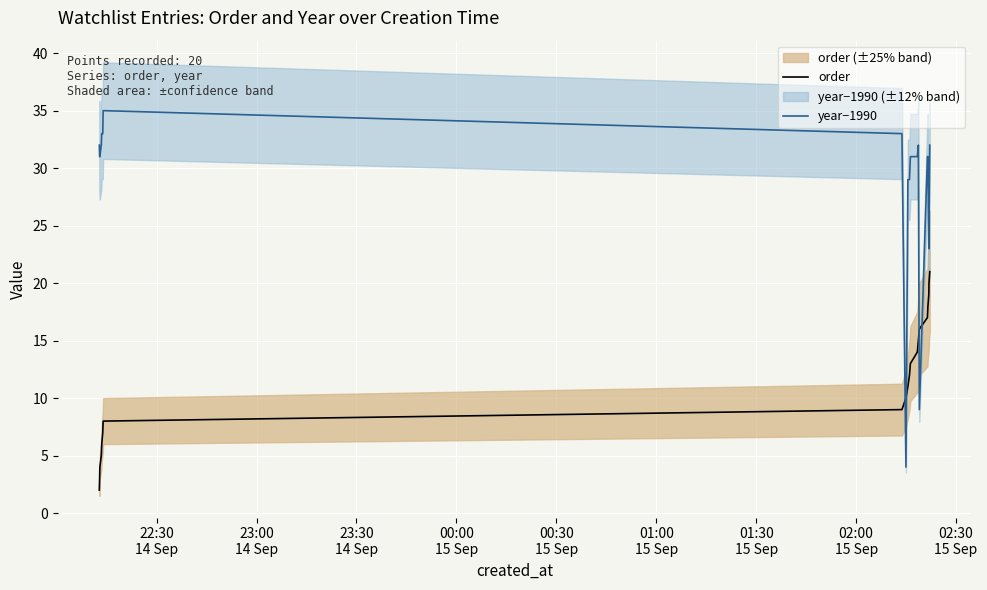

What is the highest value of the year−1990 series?

35